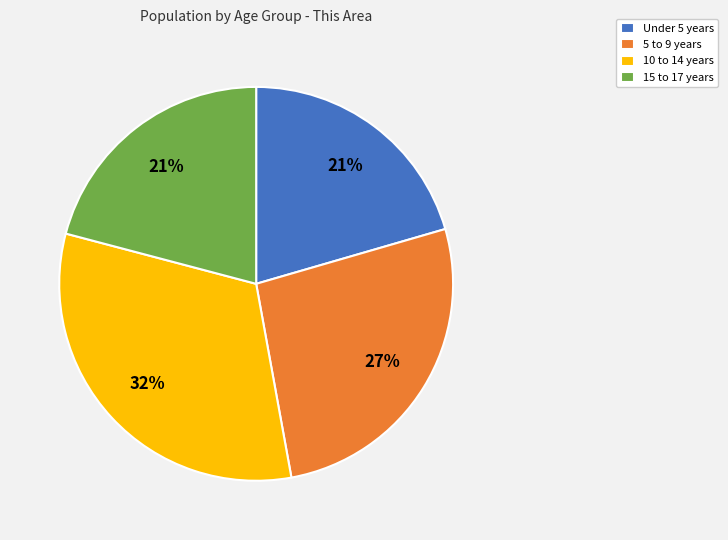

Is it true that 15 to 17 years is 6% of the pie?

False